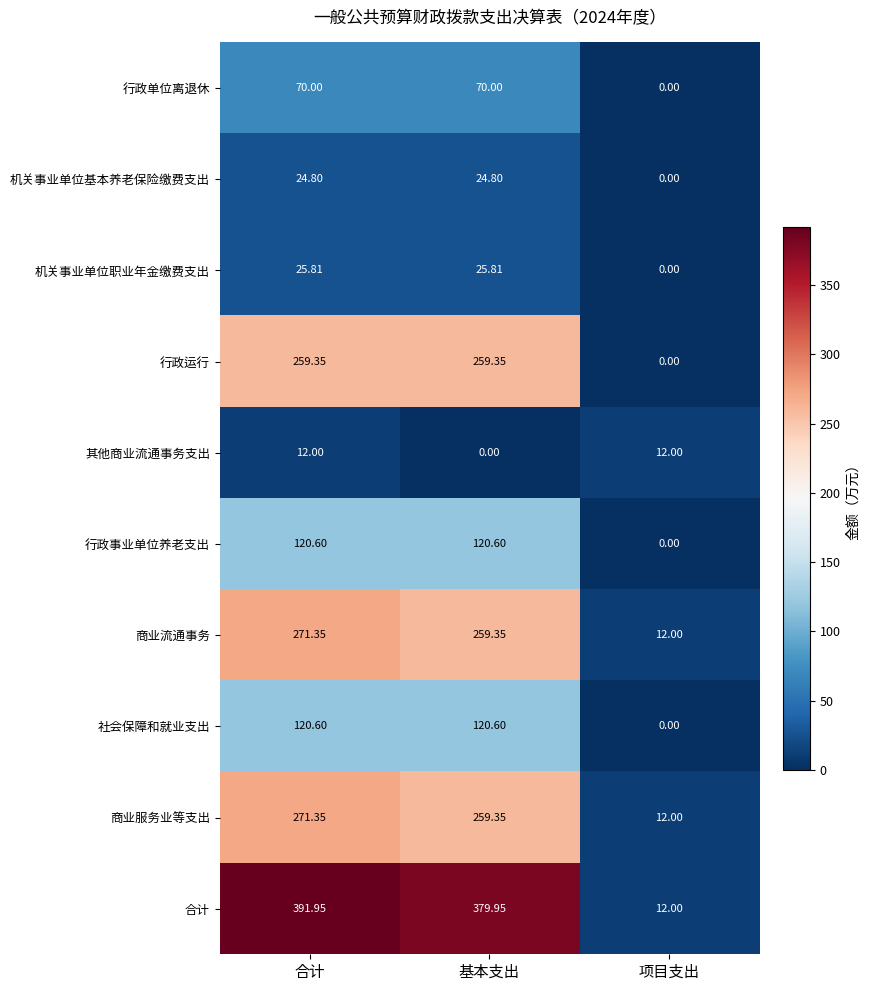

At which label does 商业服务业等支出 reach its peak?

合计